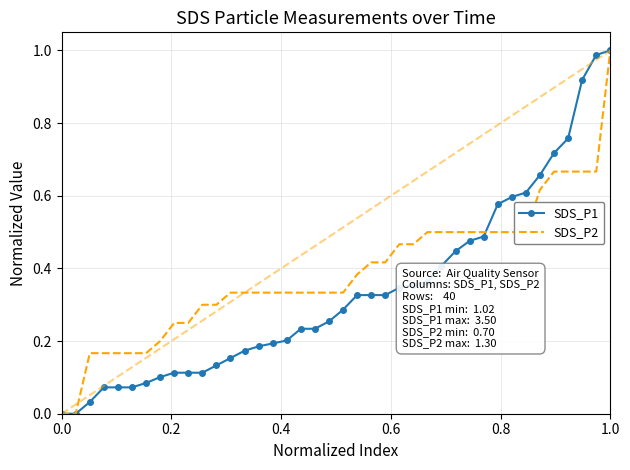

Which series has the largest total across all categories?

SDS_P2